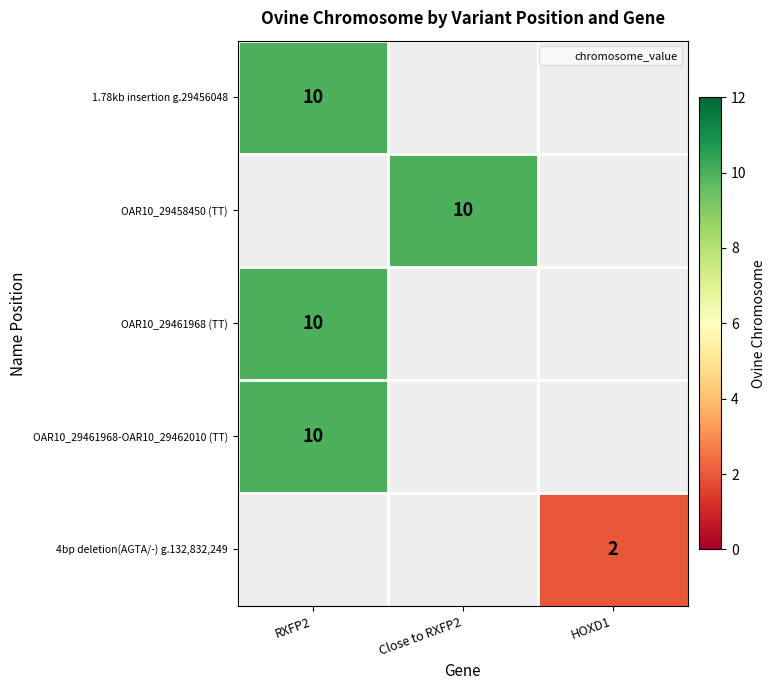

The value of 1.78kb insertion g.29456048 at RXFP2 is 14. True or false?

False